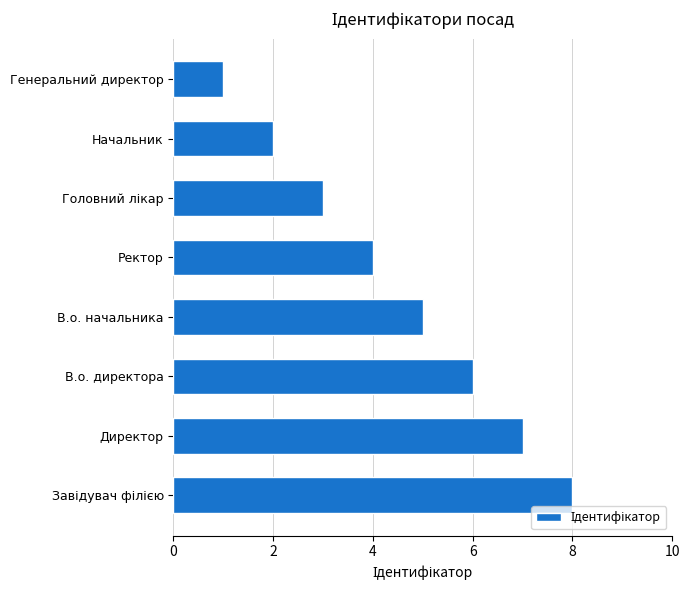

Is it true that the value at В.о. начальника is 5?

True